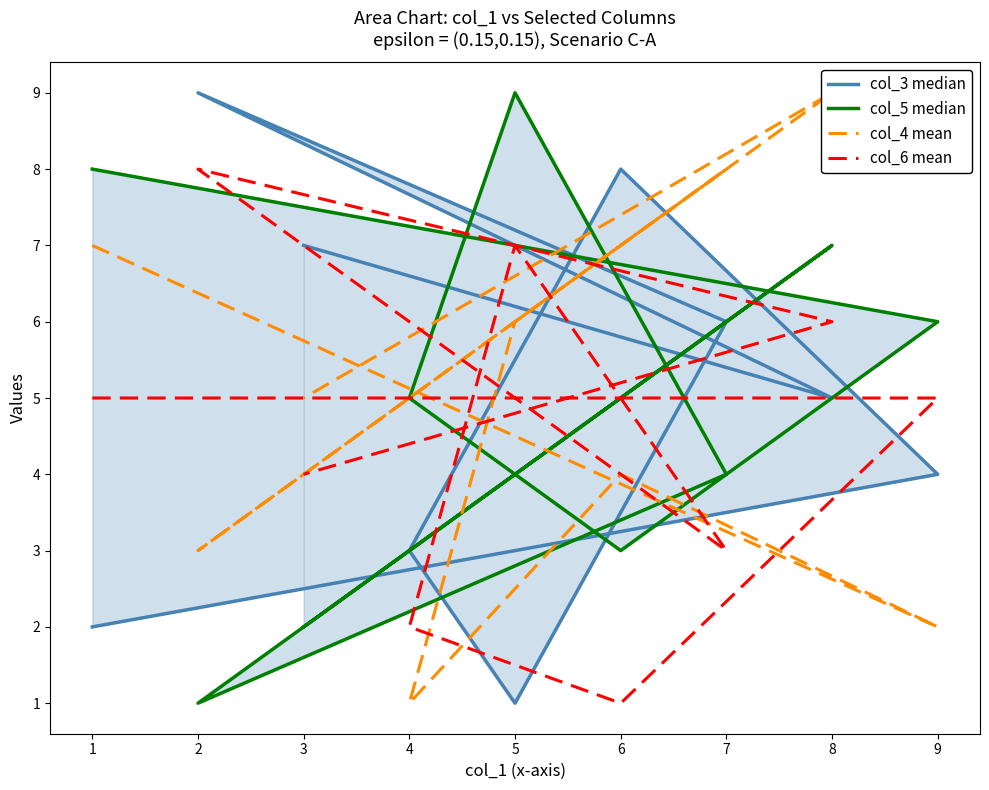

The col_5 median series shows 12 at 8. True or false?

False